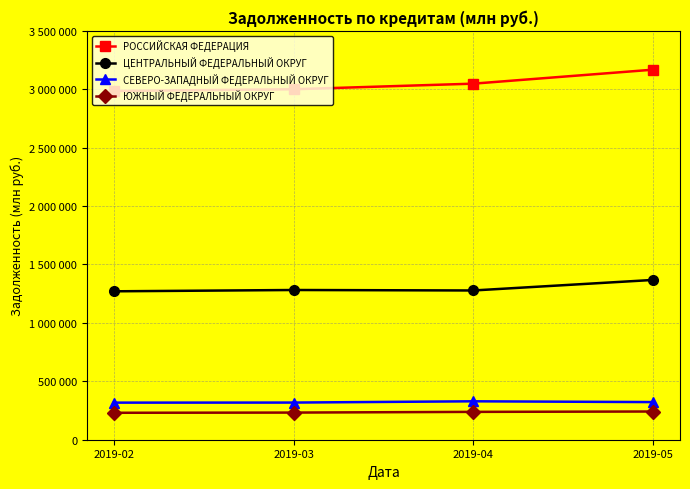

True or false: РОССИЙСКАЯ ФЕДЕРАЦИЯ and ЮЖНЫЙ ФЕДЕРАЛЬНЫЙ ОКРУГ intersect in this chart.

False